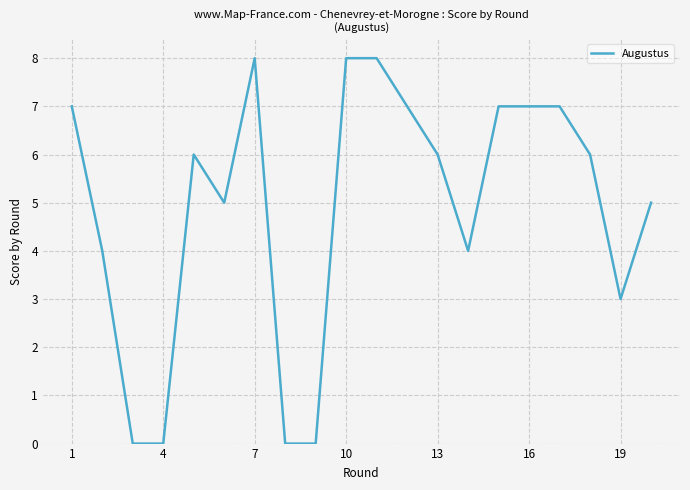

What is the maximum value shown in the chart?

8